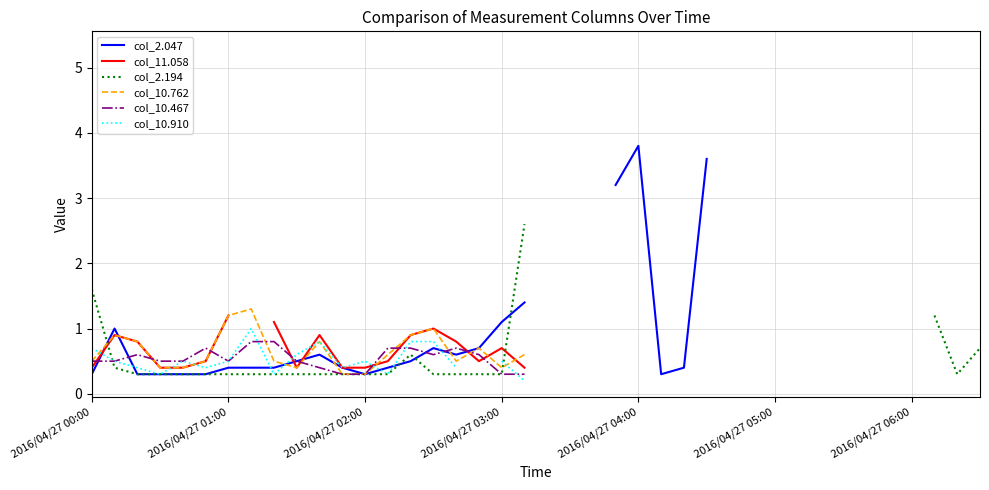

Is this an area chart (filled region under the line)?

No